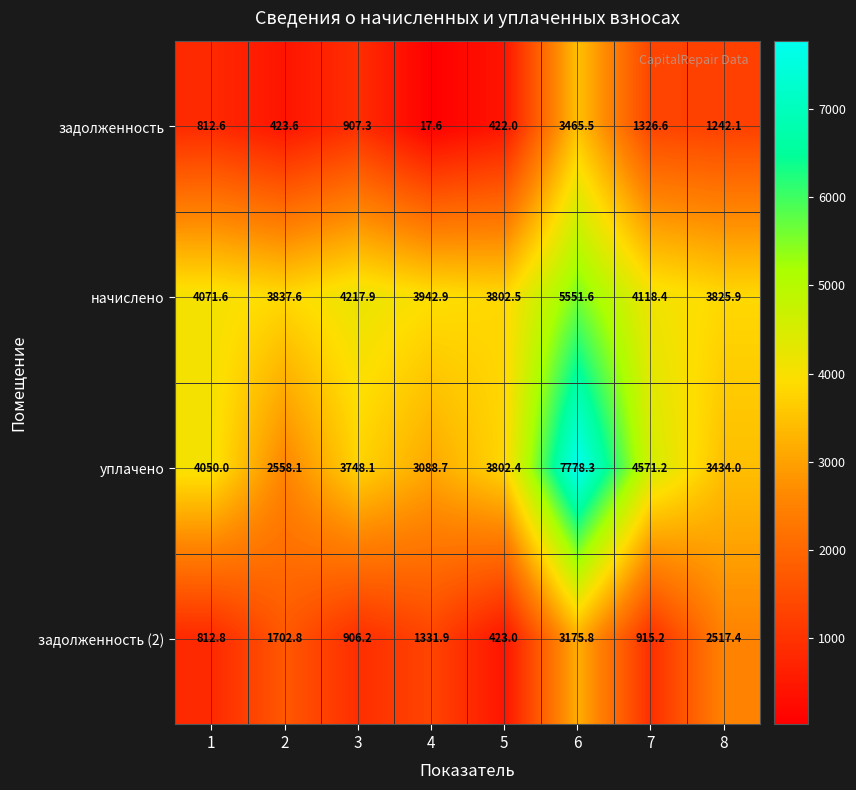

Between 4 and 5, which series saw the biggest shift?

задолженность (2)